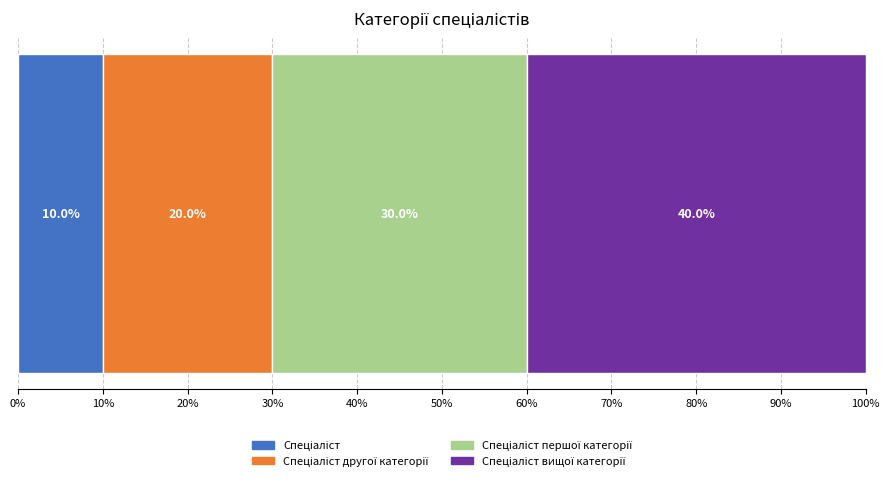

What is the label of the 2nd bar from the left?

Спеціаліст другої категорії